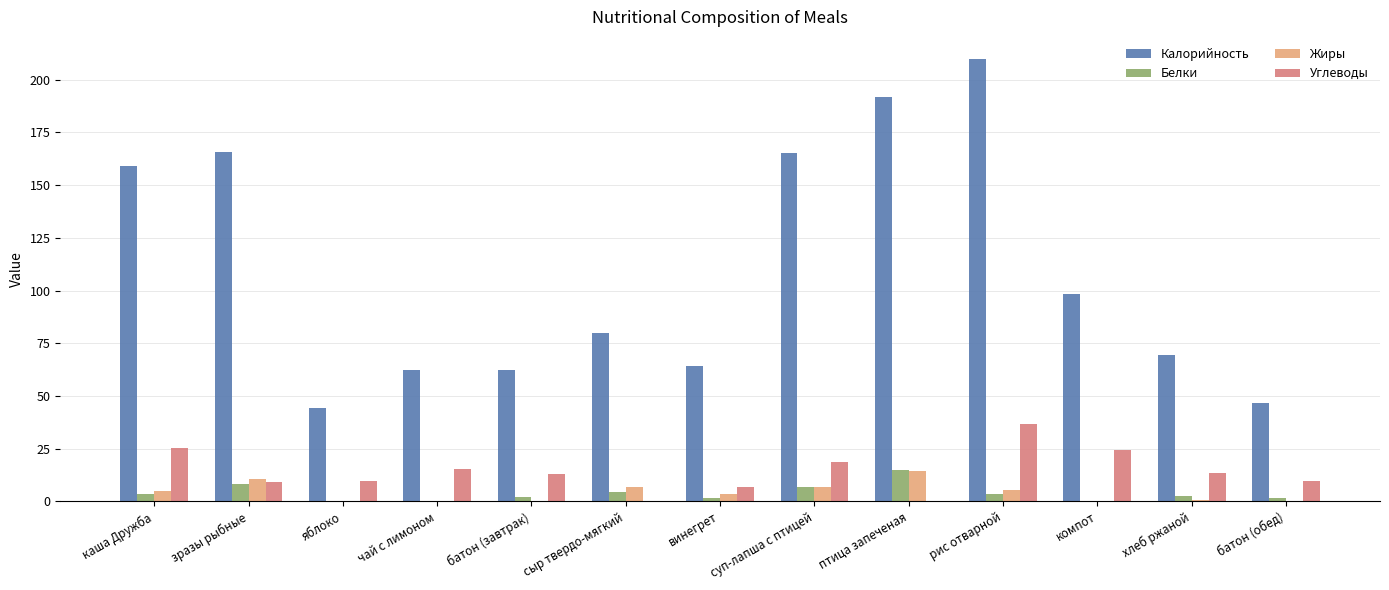

At which category does the chart reach its peak across all series?

рис отварной